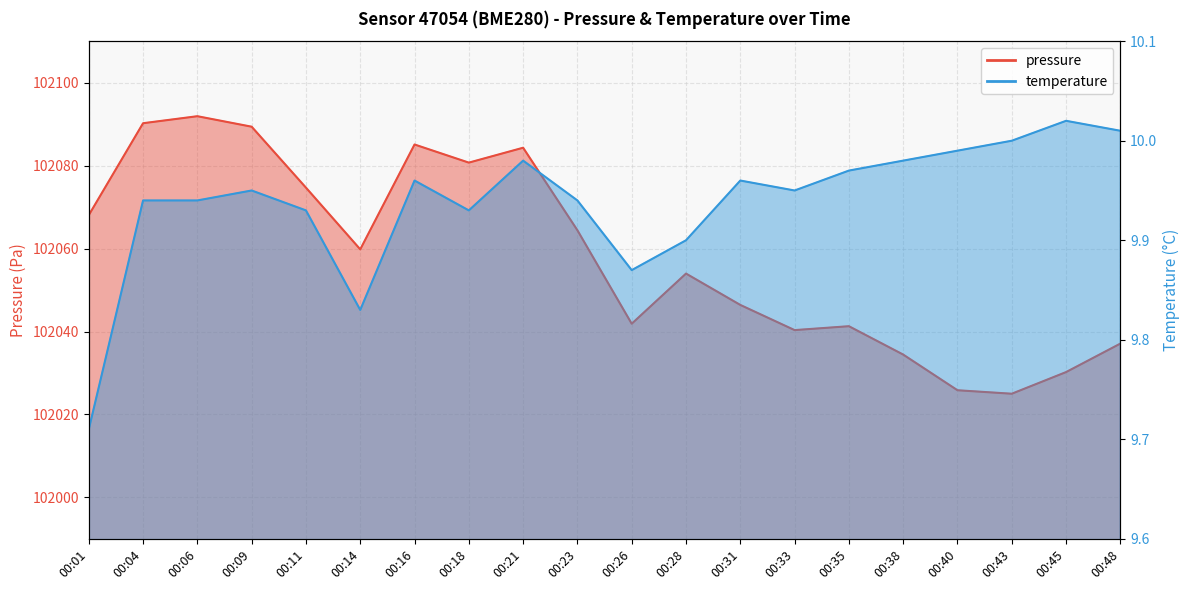

What is the smallest value displayed?

9.7